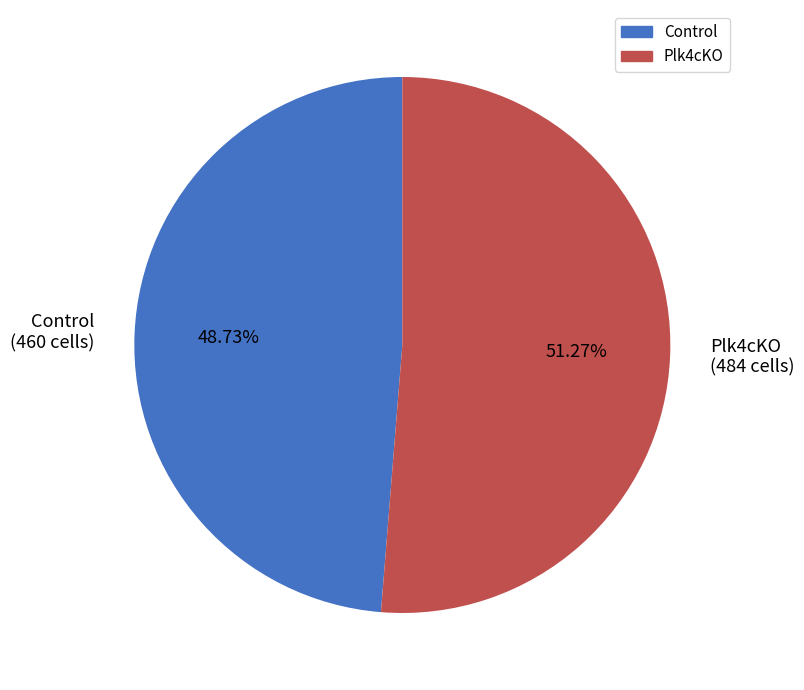

Does Control account for over 50% of the chart?

No